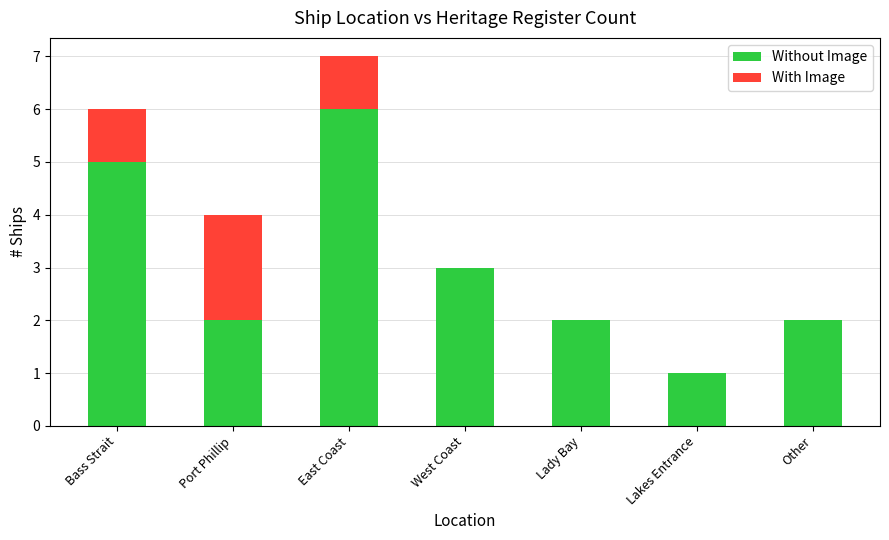

Are the bars grouped side by side (vs. stacked)?

No